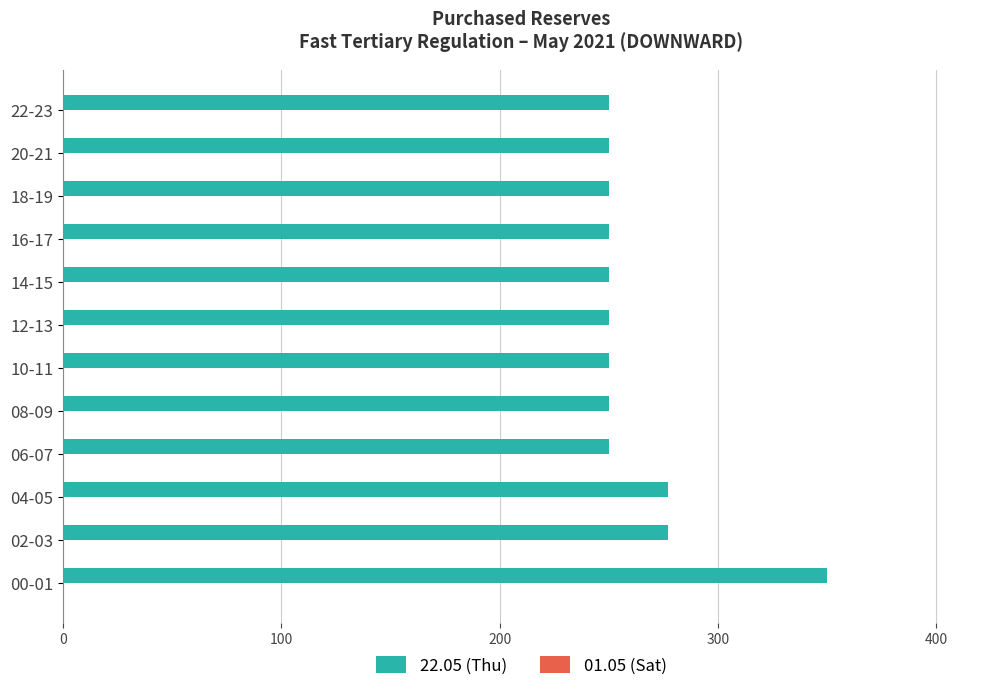

Between 04-05 and 08-09, which is larger?

04-05